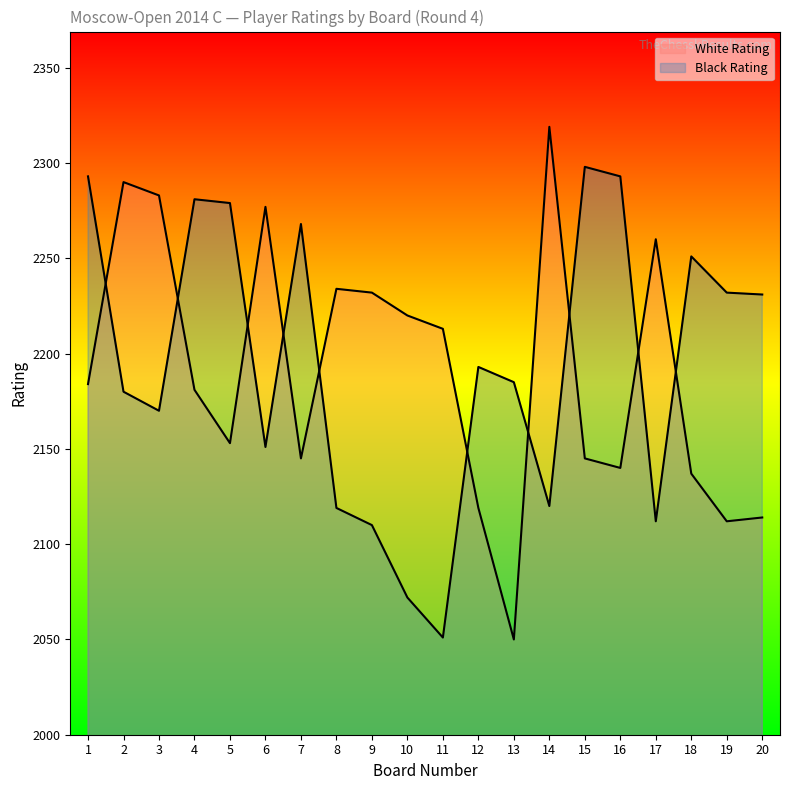

True or false: Black Rating has a value of 911 at 16.

False